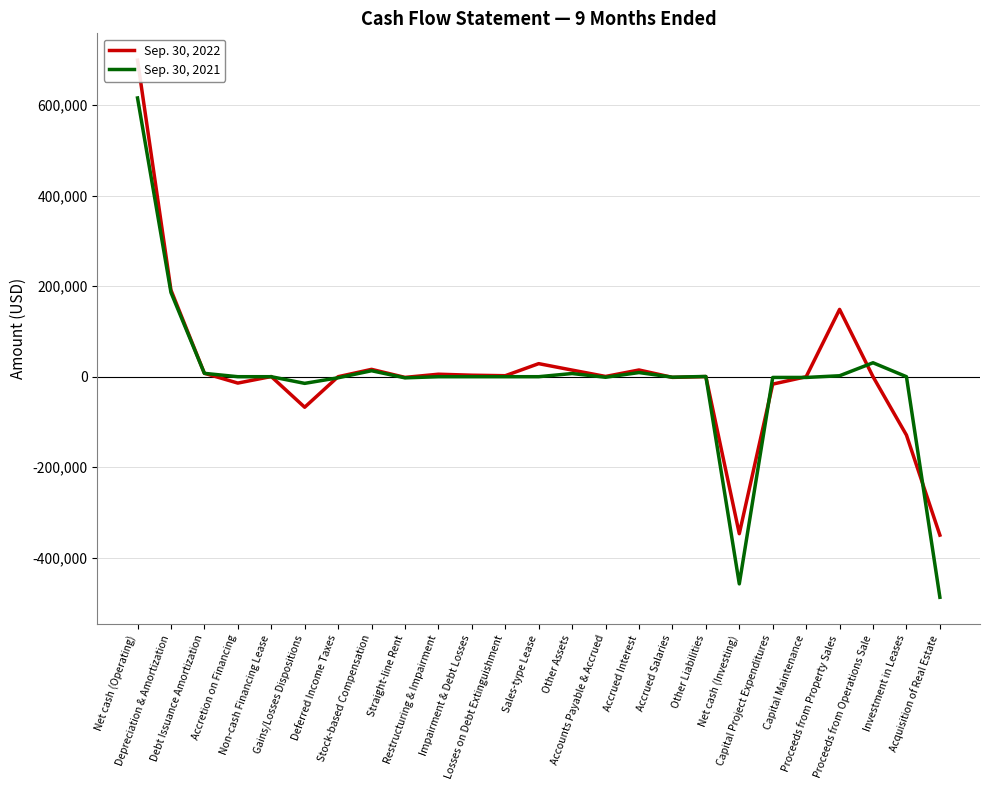

Reading left to right, transcribe all the data shown in this chart.

Sep. 30, 2022: Net cash (Operating)=699466	Depreciation & Amortization=191550	Debt Issuance Amortization=7598	Accretion on Financing=-14103	Non-cash Financing Lease=360	Gains/Losses Dispositions=-67481	Deferred Income Taxes=0	Stock-based Compensation=16244	Straight-line Rent=-1522	Restructuring & Impairment=5487	Impairment & Debt Losses=3298	Losses on Debt Extinguishment=2189	Sales-type Lease=28859	Other Assets=14610	Accounts Payable & Accrued=562	Accrued Interest=14847	Accrued Salaries=-1520	Other Liabilities=277	Net cash (Investing)=-346959	Capital Project Expenditures=-16393	Capital Maintenance=-102	Proceeds from Property Sales=148709	Proceeds from Operations Sale=0	Investment in Leases=-129047	Acquisition of Real Estate=-350126
Sep. 30, 2021: Net cash (Operating)=615984	Depreciation & Amortization=186204	Debt Issuance Amortization=7409	Accretion on Financing=0	Non-cash Financing Lease=0	Gains/Losses Dispositions=-14722	Deferred Income Taxes=-2405	Stock-based Compensation=13186	Straight-line Rent=-2544	Restructuring & Impairment=0	Impairment & Debt Losses=0	Losses on Debt Extinguishment=0	Sales-type Lease=0	Other Assets=7016	Accounts Payable & Accrued=-1237	Accrued Interest=9155	Accrued Salaries=-1082	Other Liabilities=545	Net cash (Investing)=-457837	Capital Project Expenditures=-1610	Capital Maintenance=-1655	Proceeds from Property Sales=2096	Proceeds from Operations Sale=30807	Investment in Leases=0	Acquisition of Real Estate=-487475